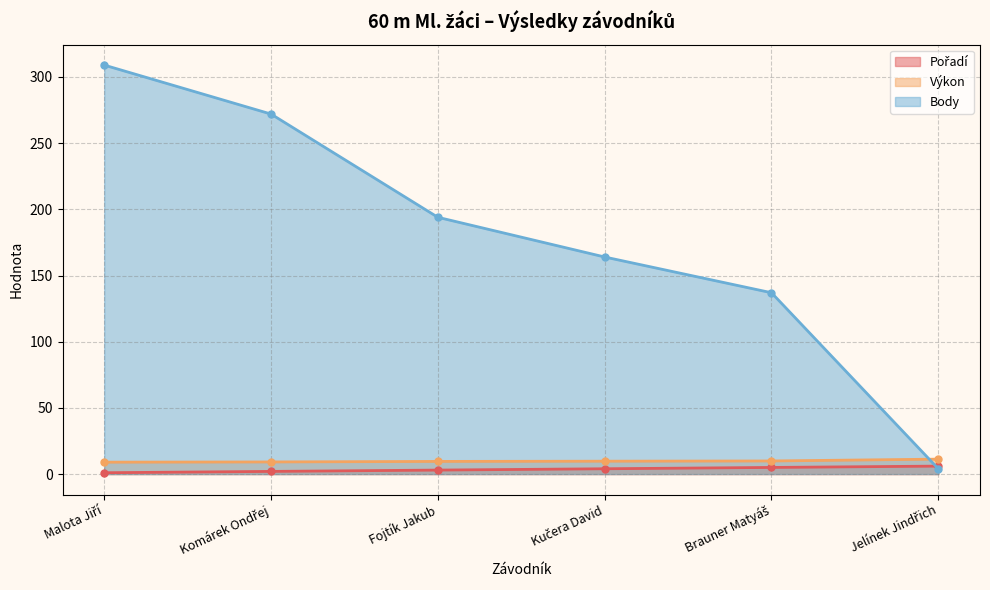

The Výkon series shows 11.3 at Jelínek Jindřich. True or false?

True